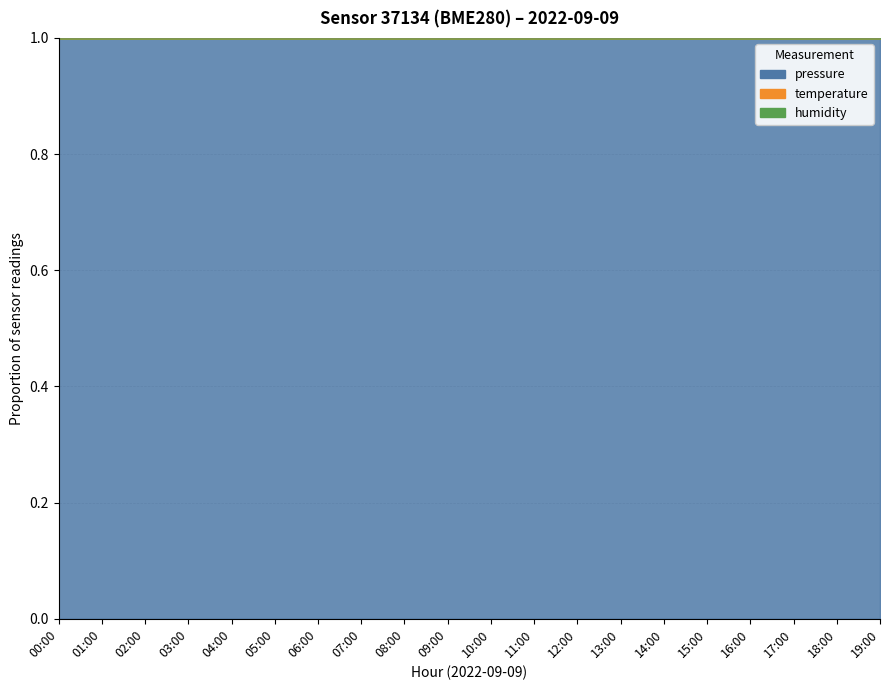

The value of pressure at 08:00 is 0.3. True or false?

False